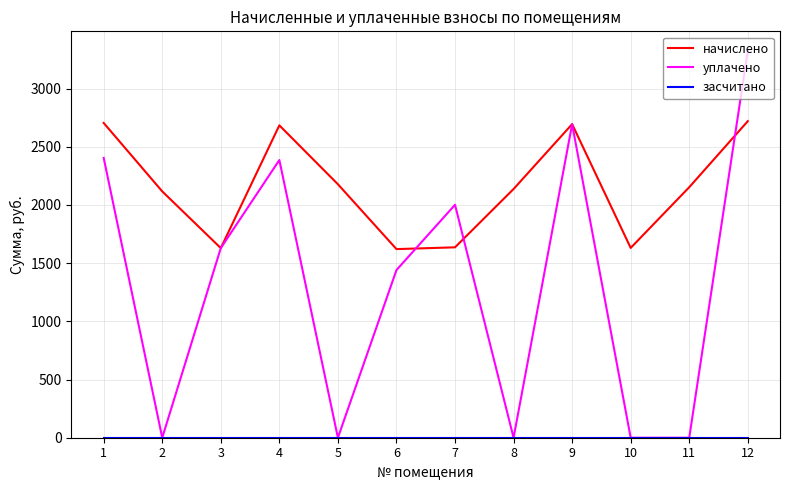

What is the total value across all series at 7?

3637.1